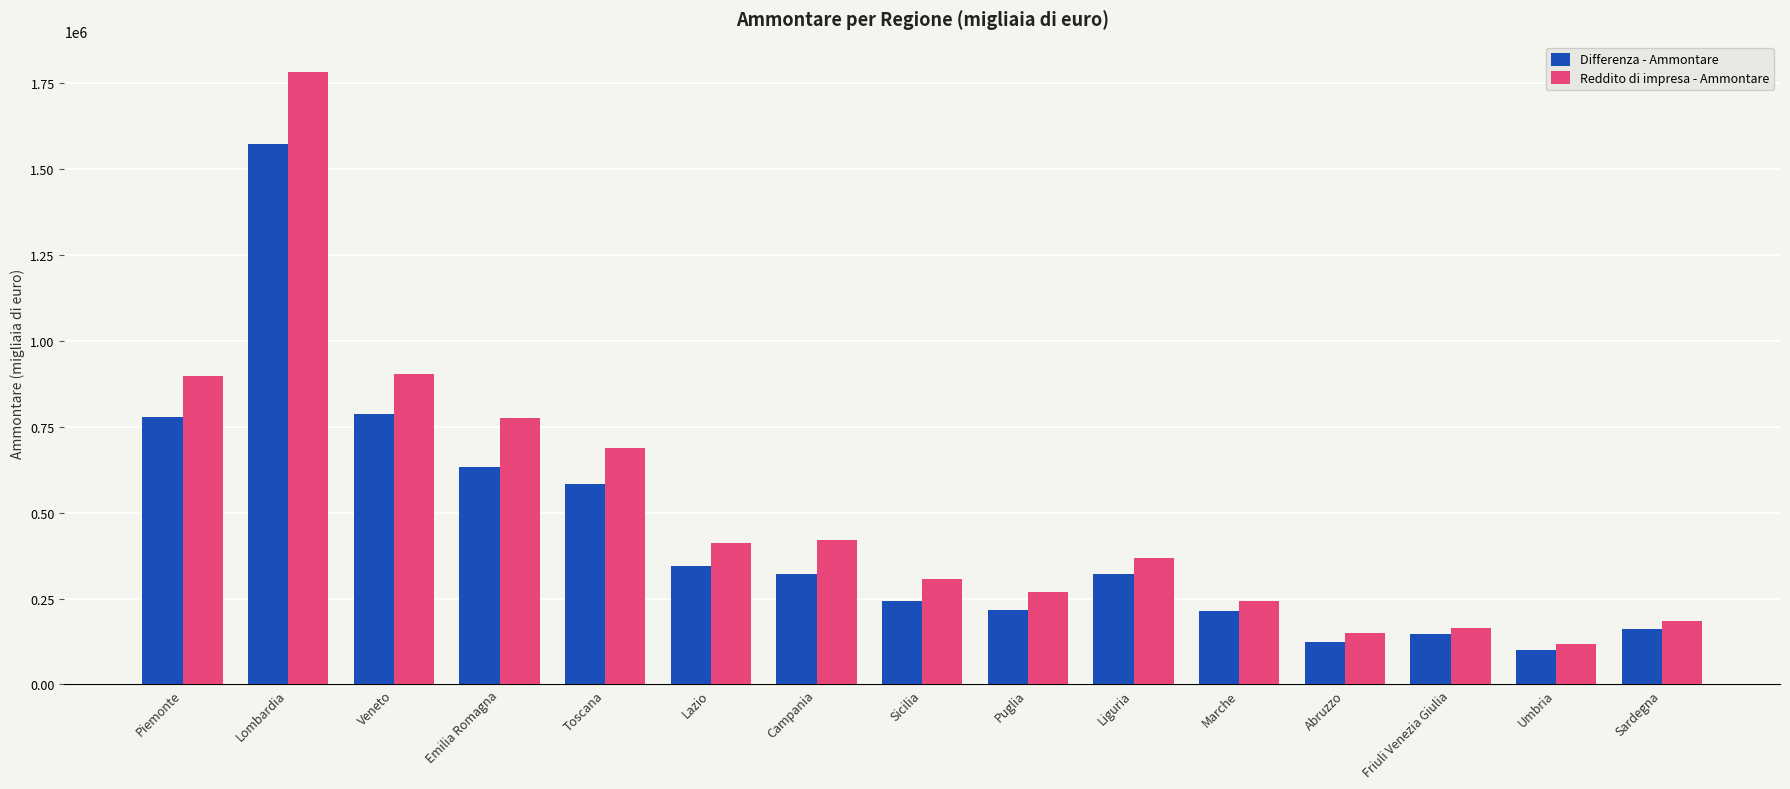

The value of Reddito di impresa - Ammontare at Puglia is 268563. True or false?

True